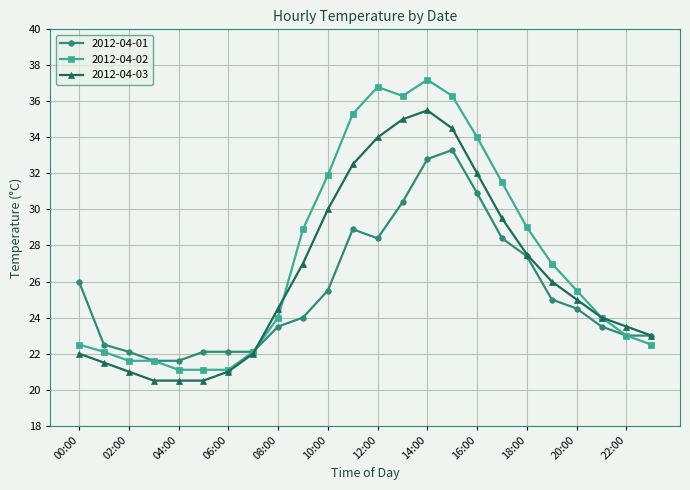

Does the chart have visible grid lines?

Yes